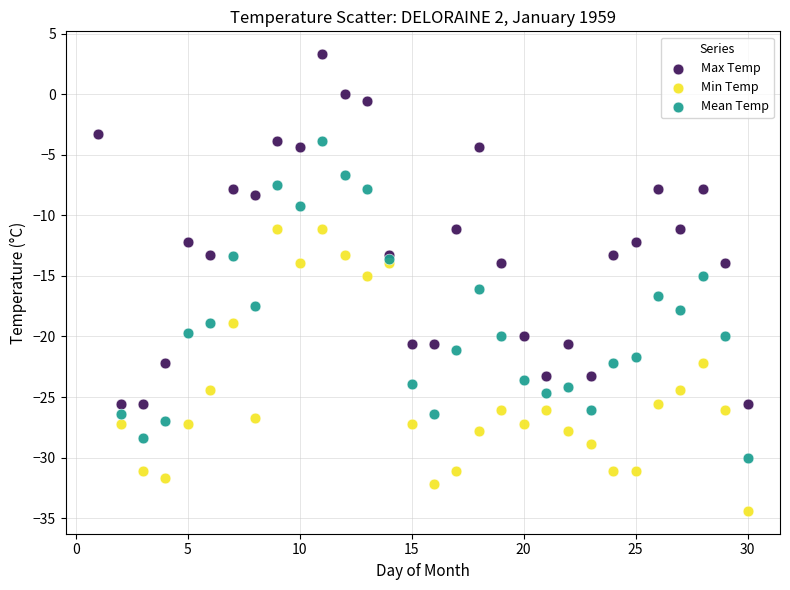

Which series has the widest spread of Y values?

Max Temp